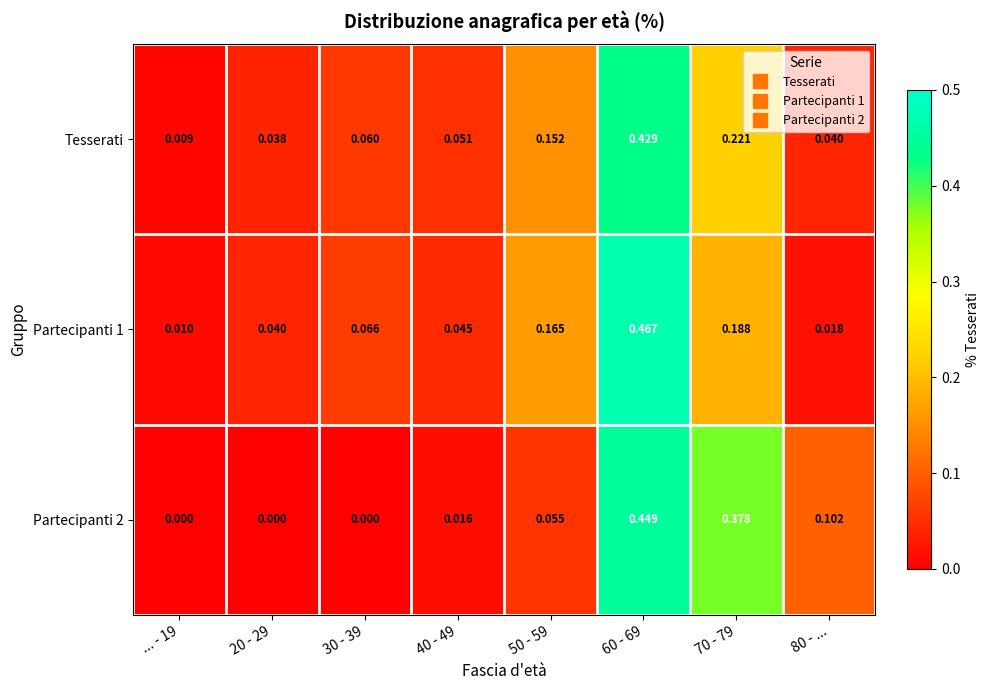

Is the value of Tesserati at 40 - 49 greater than the value of Partecipanti 1 at 30 - 39?

No